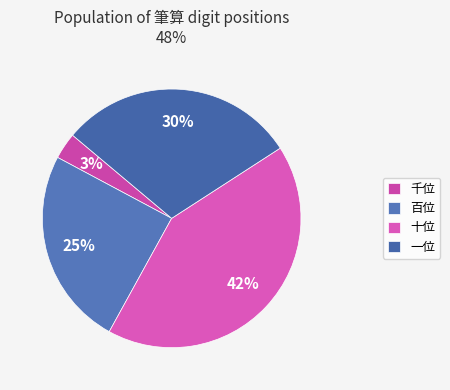

Combined, what portion of the pie is 一位 and 千位?

33.1%